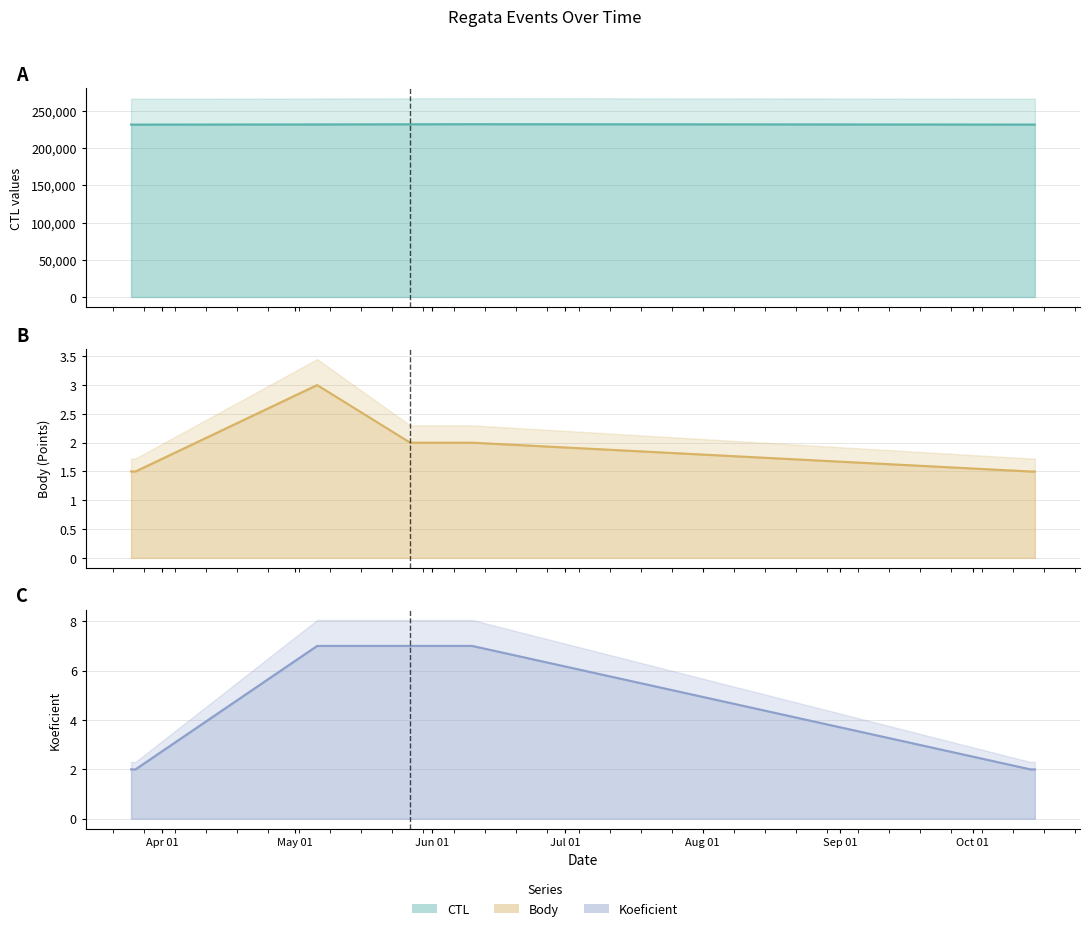

Which series has the widest spread of values?

CTL